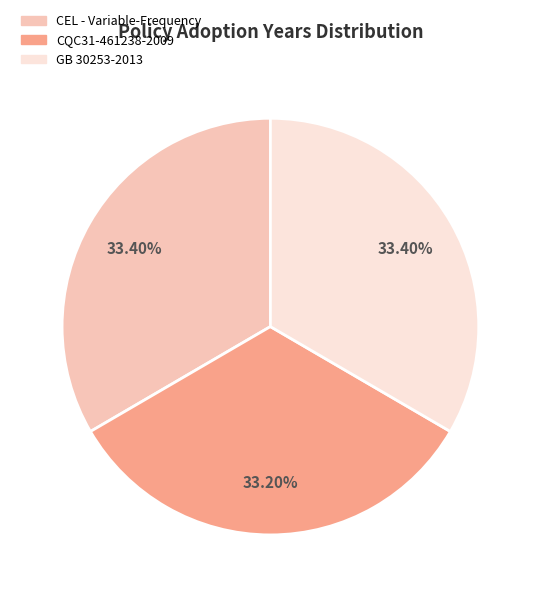

Is there any slice that represents more than half of the pie?

No